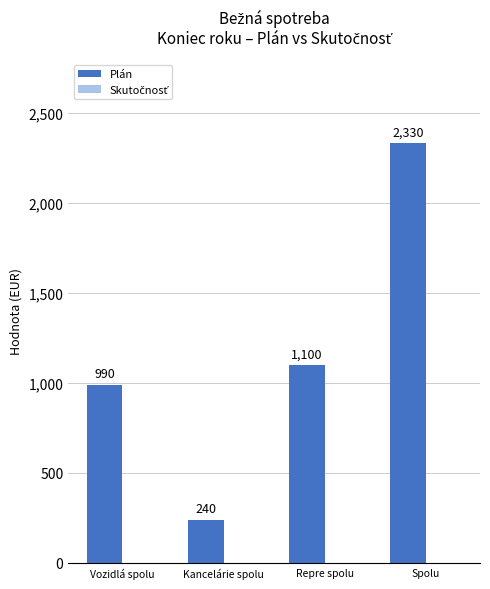

How many bars are there in total?

4